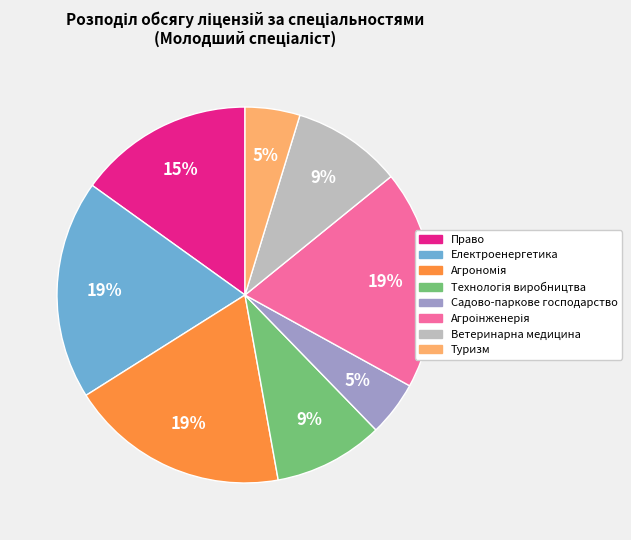

Is Електроенергетика the majority of the pie?

No